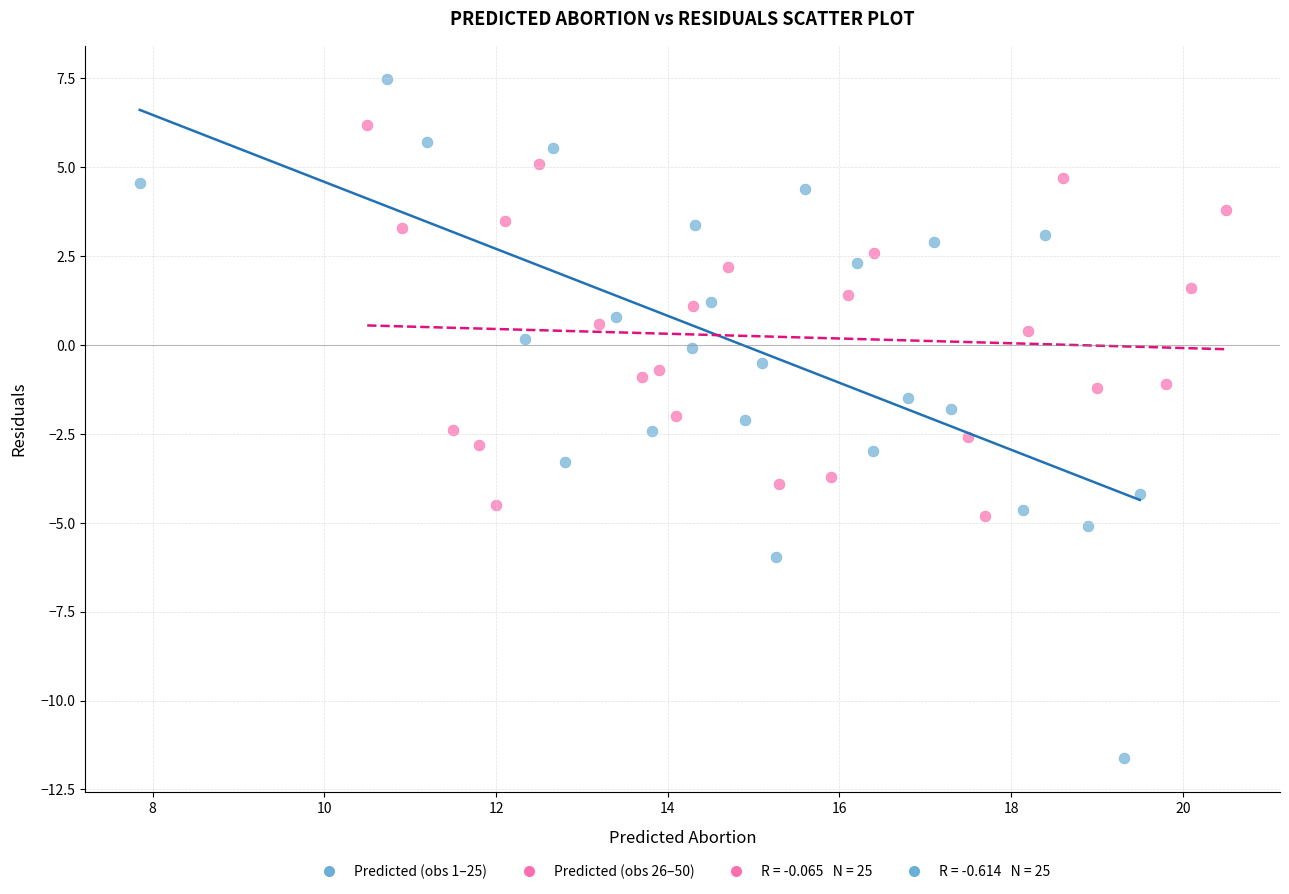

Which series reaches the maximum Y coordinate?

Predicted (obs 1–25)